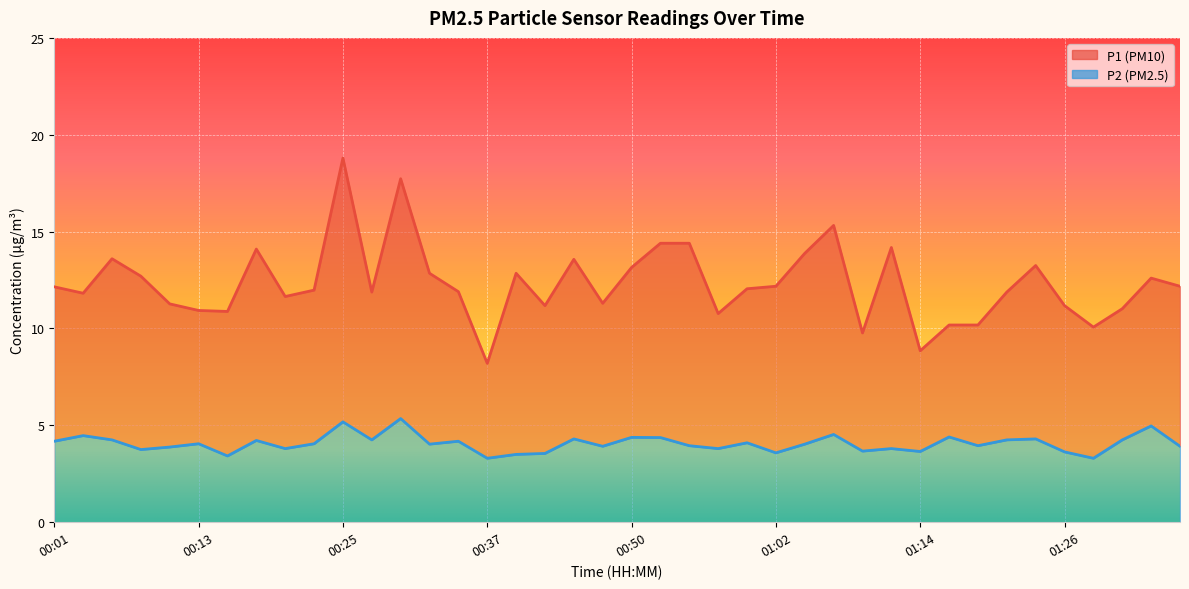

Reading right to left, what are all the values shown in this chart?

P1: 01:36=12.2	01:34=12.6	01:31=11.0	01:29=10.1	01:26=11.2	01:24=13.2	01:21=11.9	01:19=10.2	01:16=10.2	01:14=8.8	01:12=14.2	01:09=9.8	01:07=15.3	01:04=13.9	01:02=12.2	00:59=12.1	00:57=10.8	00:54=14.4	00:52=14.4	00:50=13.2	00:47=11.3	00:45=13.6	00:42=11.2	00:40=12.8	00:37=8.2	00:35=11.9	00:32=12.8	00:30=17.7	00:27=11.9	00:25=18.8	00:22=12.0	00:20=11.7	00:18=14.1	00:15=10.9	00:13=10.9	00:10=11.3	00:08=12.7	00:05=13.6	00:03=11.8	00:01=12.2
P2: 01:36=3.9	01:34=5.0	01:31=4.2	01:29=3.3	01:26=3.6	01:24=4.3	01:21=4.2	01:19=4.0	01:16=4.4	01:14=3.6	01:12=3.8	01:09=3.7	01:07=4.5	01:04=4.0	01:02=3.6	00:59=4.1	00:57=3.8	00:54=4.0	00:52=4.4	00:50=4.4	00:47=3.9	00:45=4.3	00:42=3.5	00:40=3.5	00:37=3.3	00:35=4.2	00:32=4.0	00:30=5.3	00:27=4.2	00:25=5.2	00:22=4.0	00:20=3.8	00:18=4.2	00:15=3.4	00:13=4.0	00:10=3.9	00:08=3.8	00:05=4.2	00:03=4.5	00:01=4.2